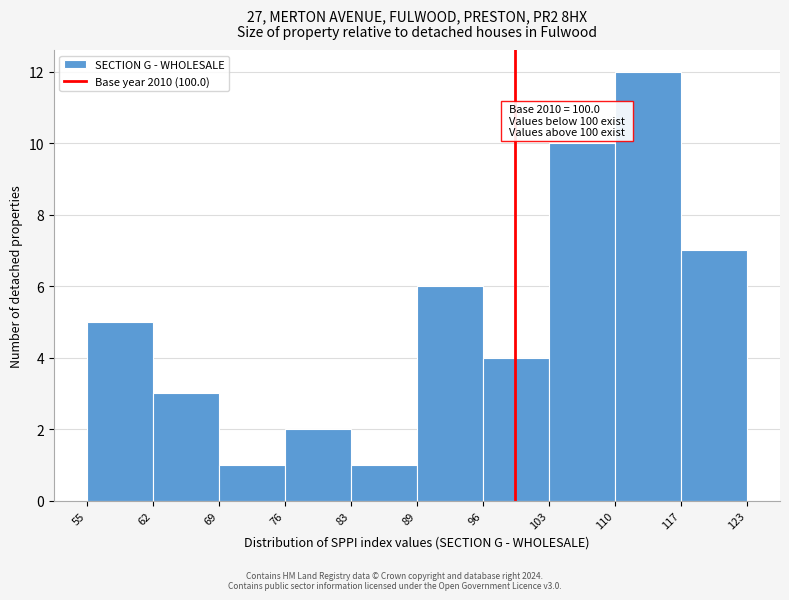

Reading left to right, extract all data points from this chart.

55=5	62=3	69=1	76=2	83=1	89=6	96=4	103=10	110=12	117=7